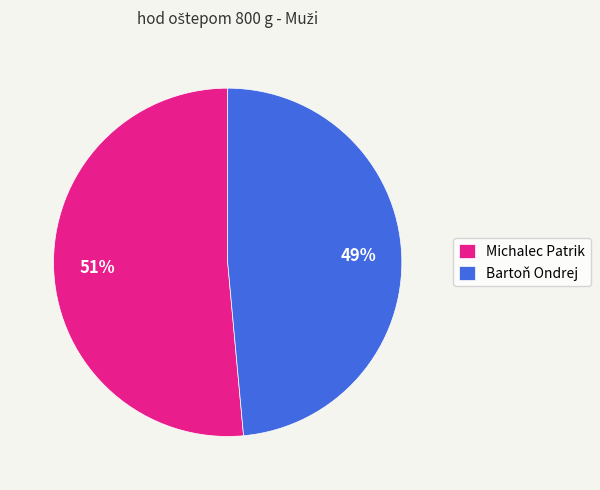

Is it true that Bartoň Ondrej is 60% of the pie?

False